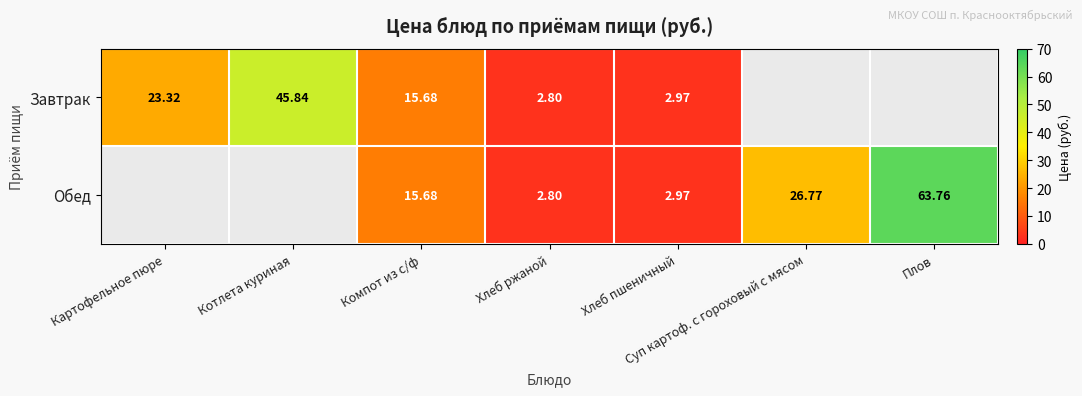

The Завтрак series shows 5.0 at Хлеб пшеничный. True or false?

False